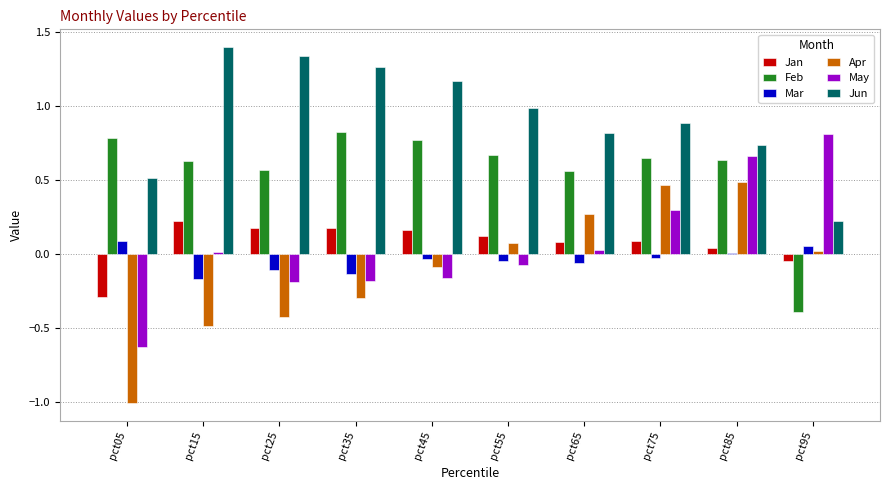

Which series changed the most between pct75 and pct85?

May